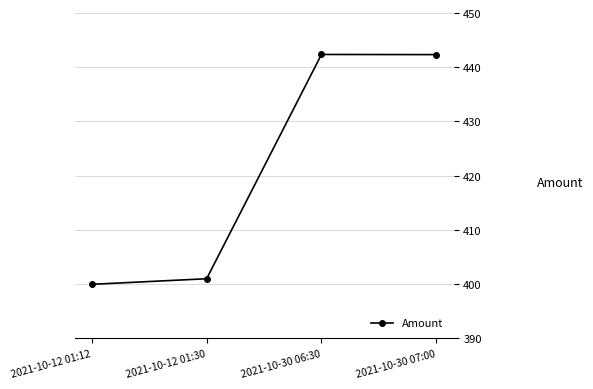

What is the ratio of the value at 2021-10-30 07:00 to the value at 2021-10-12 01:12?

1.1